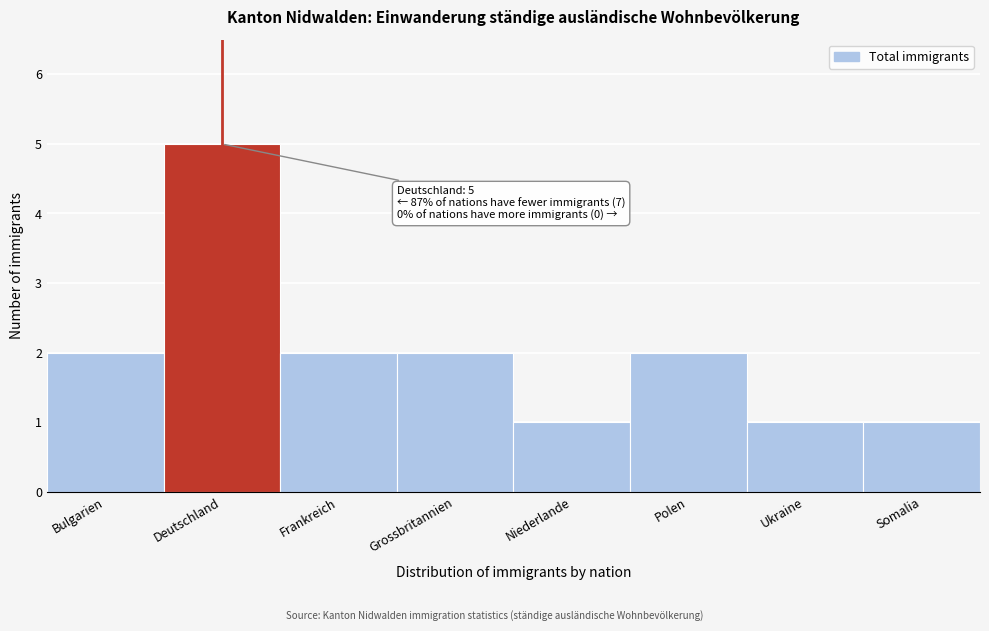

Reading left to right, what are all the values shown in this chart?

Bulgarien=2	Deutschland=5	Frankreich=2	Grossbritannien=2	Niederlande=1	Polen=2	Ukraine=1	Somalia=1